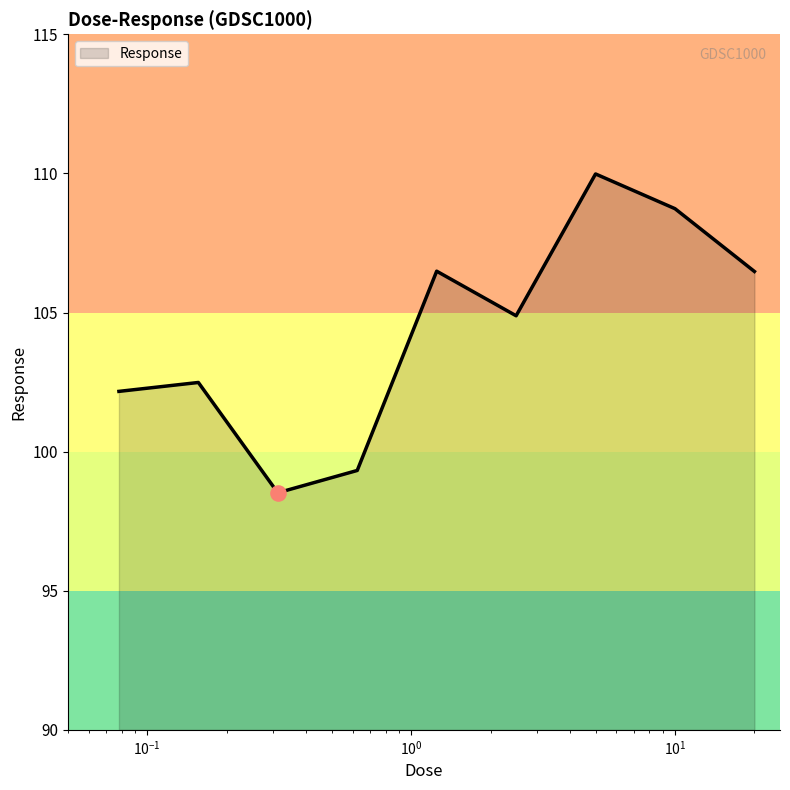

What is the smallest value displayed?

98.5